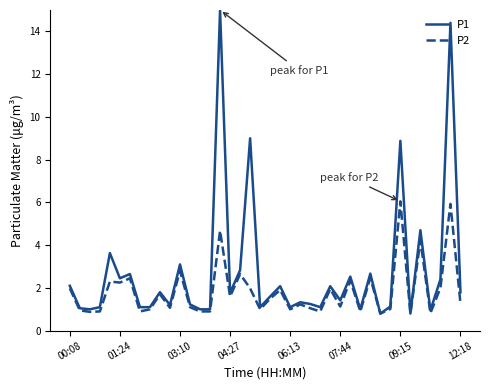

What is the maximum value shown in the chart?

15.0